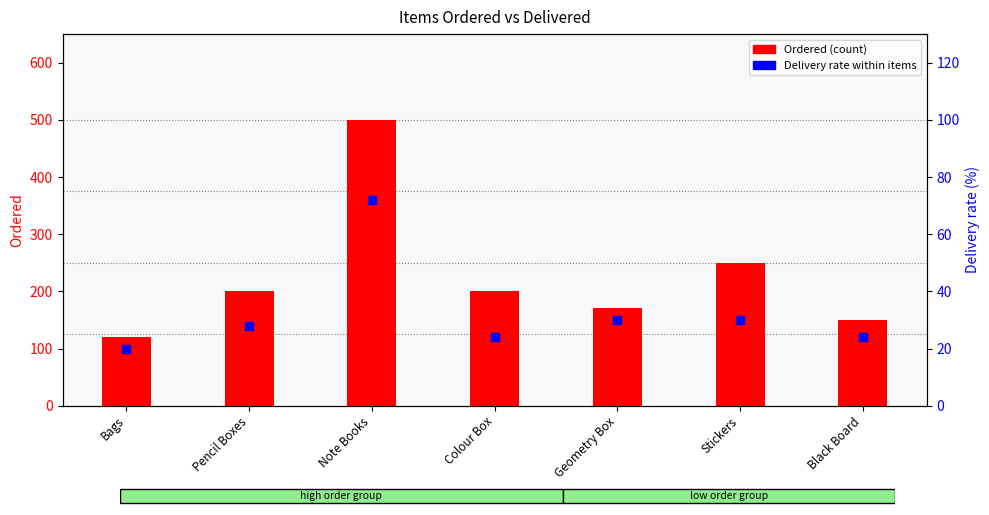

Which series reaches the maximum Y coordinate?

Ordered (count)